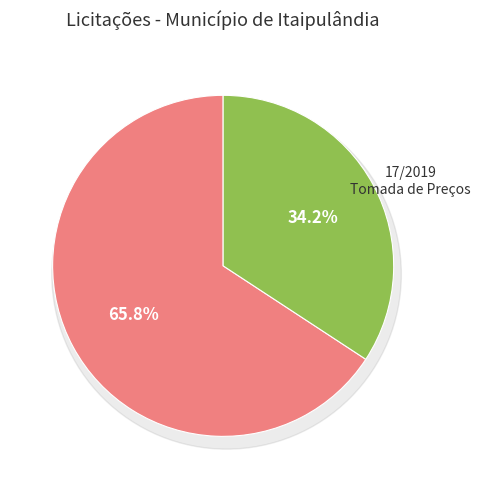

To the nearest percent, what percentage of the pie is 8/2019?

66%